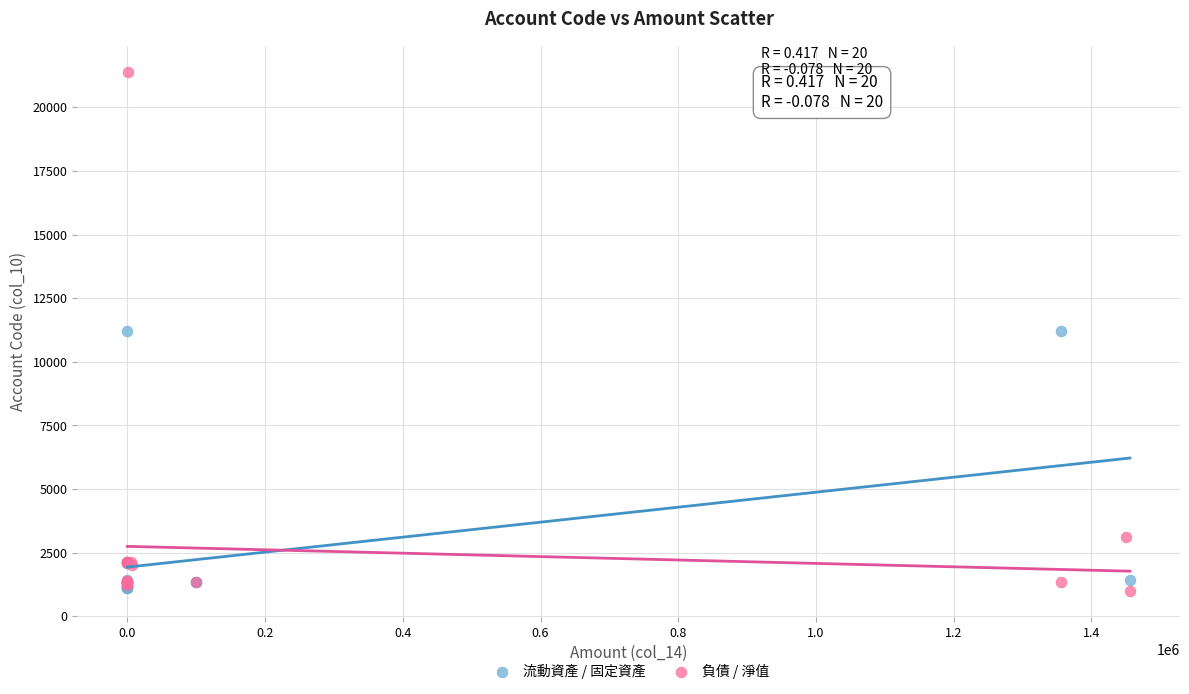

Which series reaches the maximum Y coordinate?

負債 / 淨值